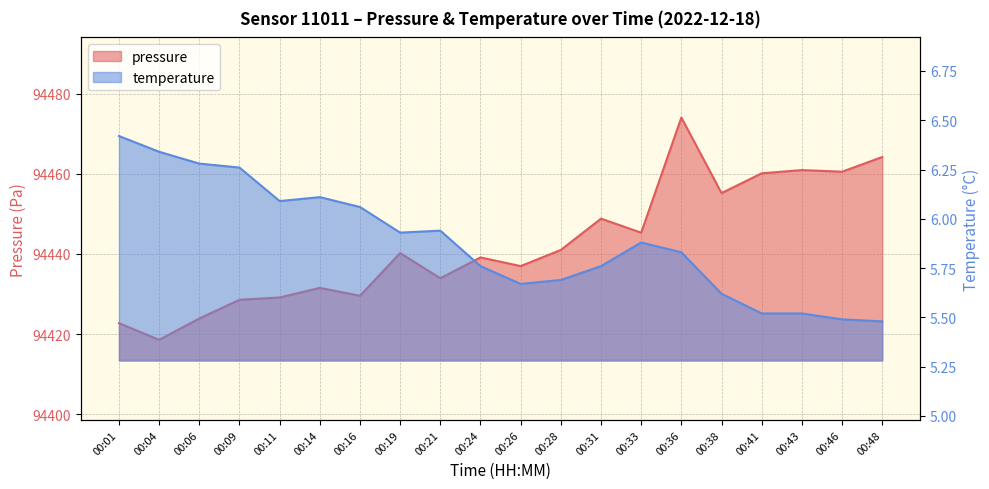

At 00:33, list the series in order from largest to smallest.

pressure, temperature